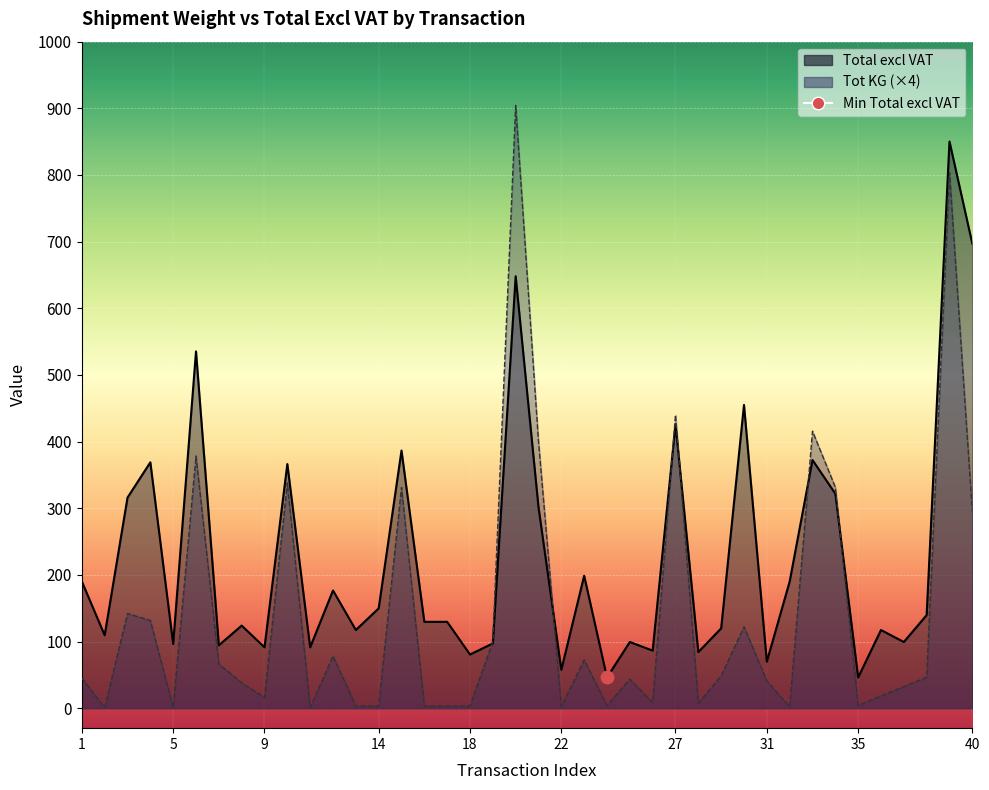

What is the minimum value shown in the chart?

0.8